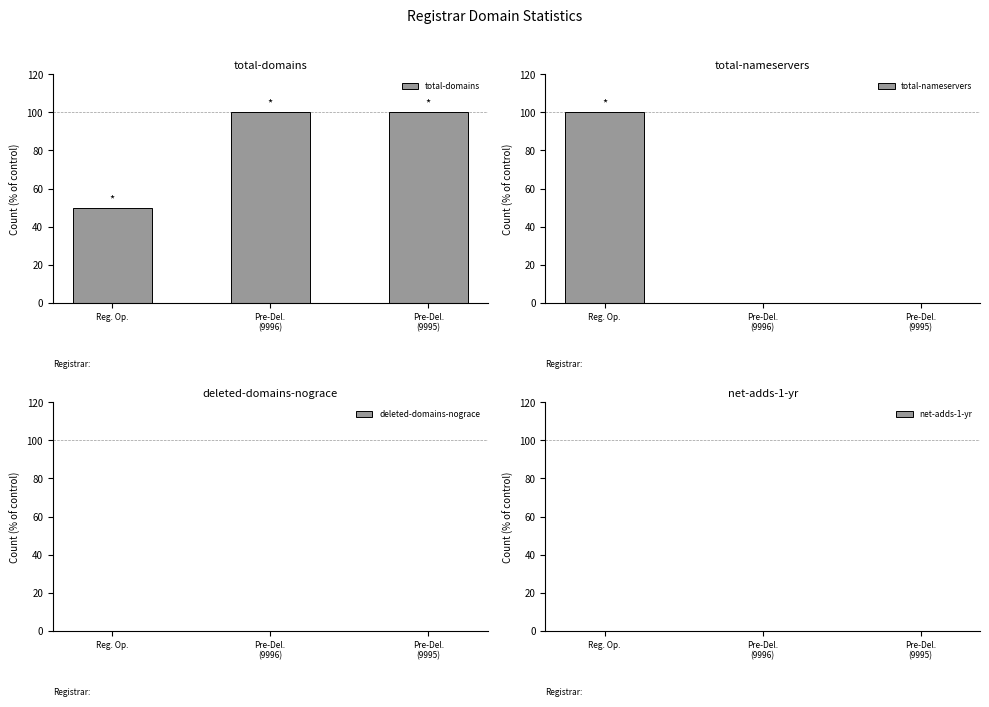

Which series changed the most between Pre-Del.
(9996) and Pre-Del.
(9995)?

total-domains